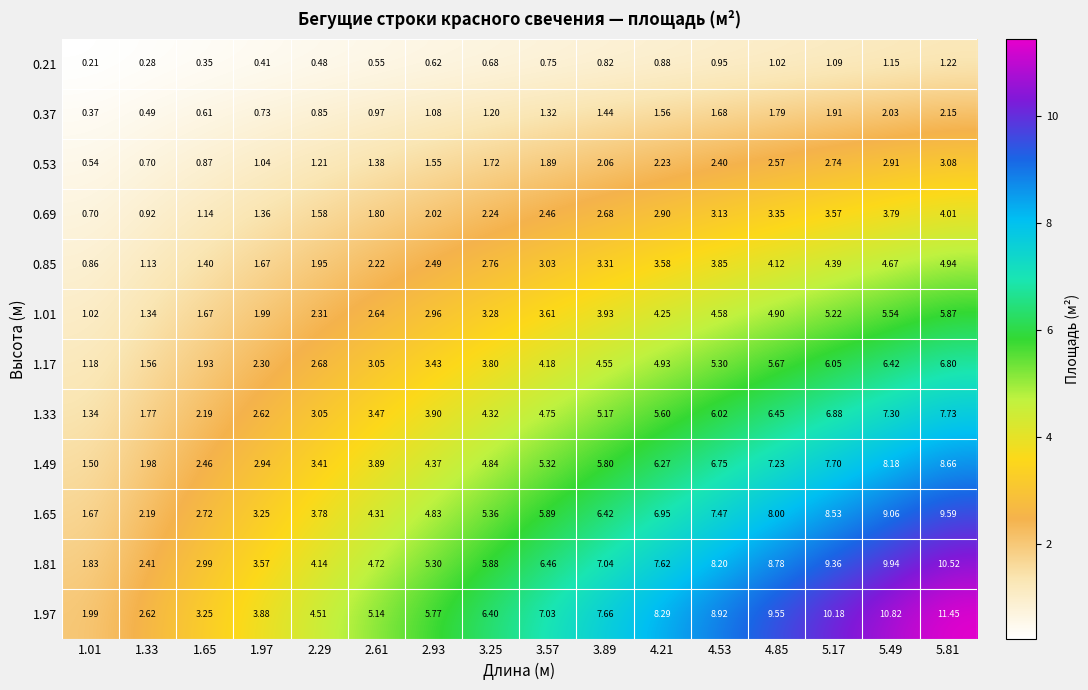

Is the value of 0.69 at 1.01 greater than the value of 0.53 at 3.89?

No